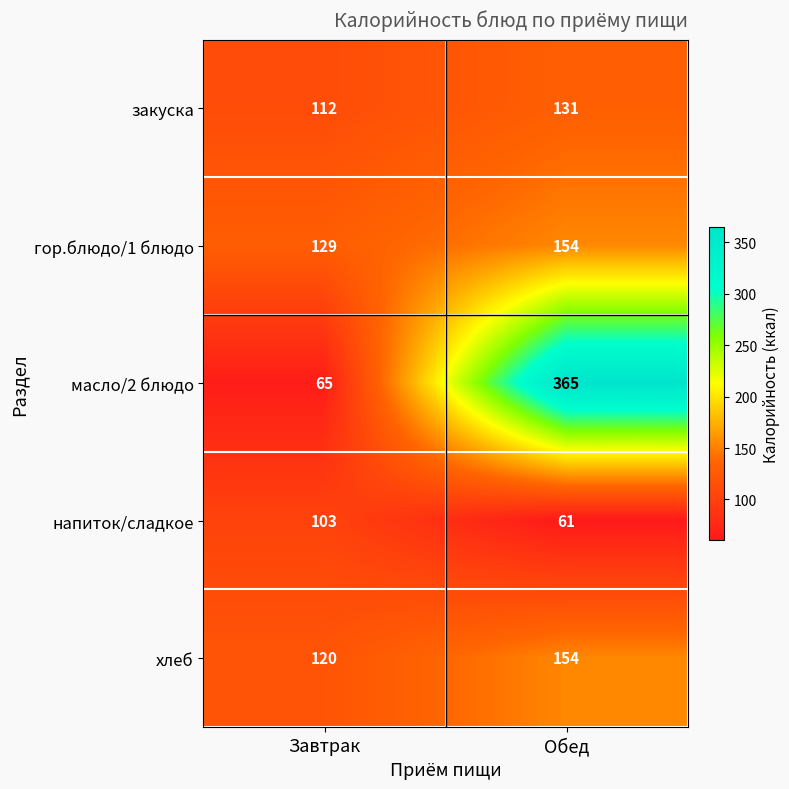

At which category is the sum across all series the highest?

Обед